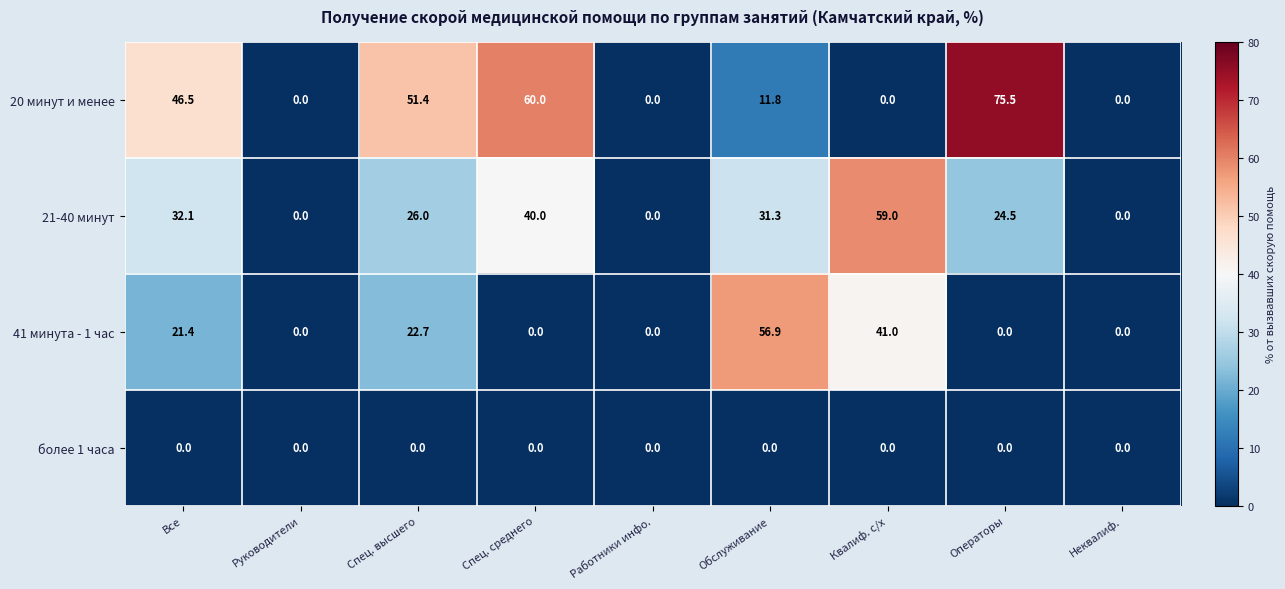

At Спец. высшего, list the series in order from smallest to largest.

более 1 часа, 41 минута - 1 час, 21-40 минут, 20 минут и менее